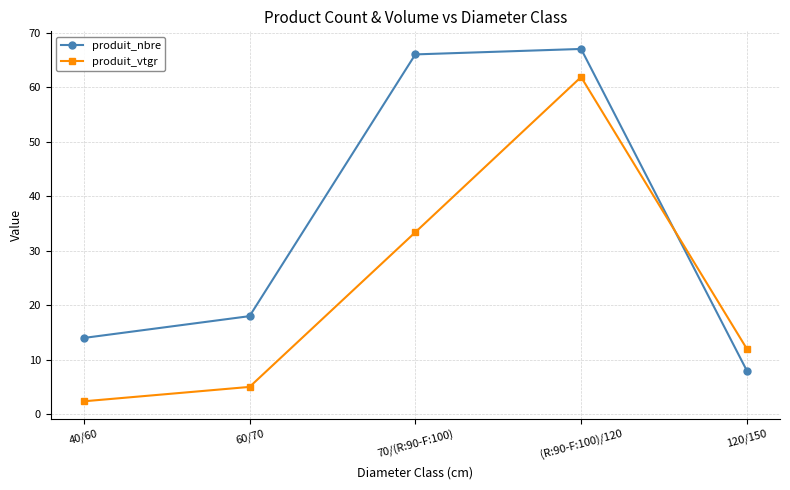

What is the label of the 3rd point from the right?

70/(R:90-F:100)